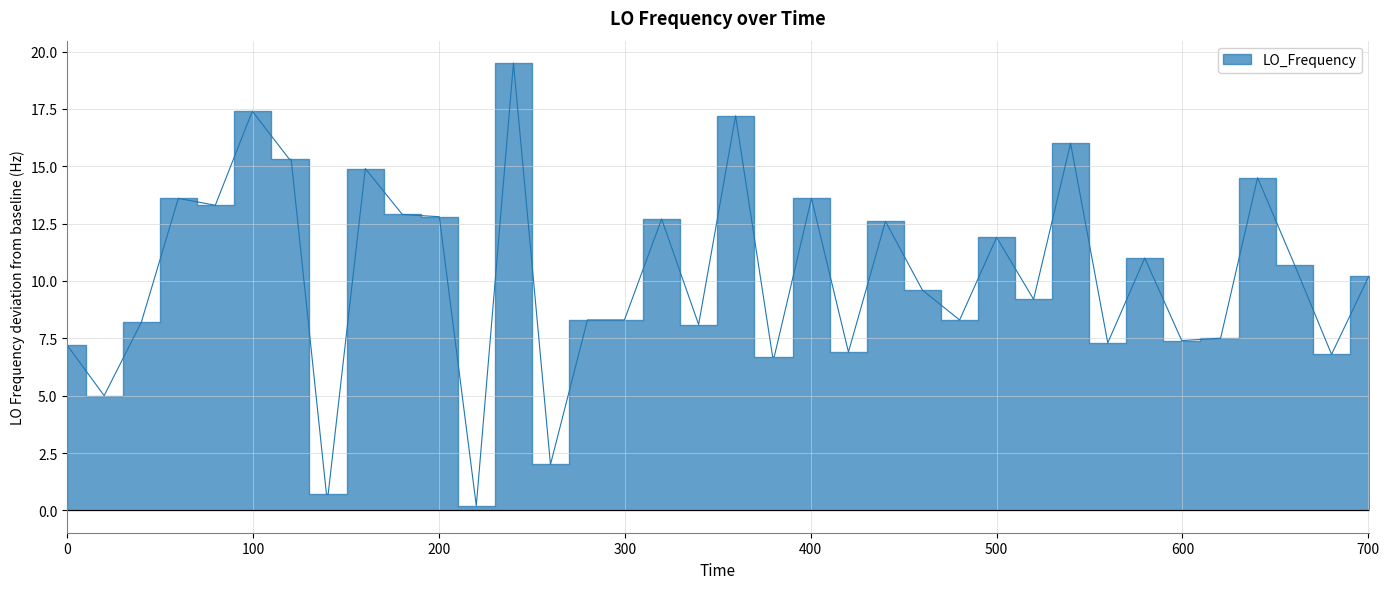

The value at 23 is 23.6. True or false?

False